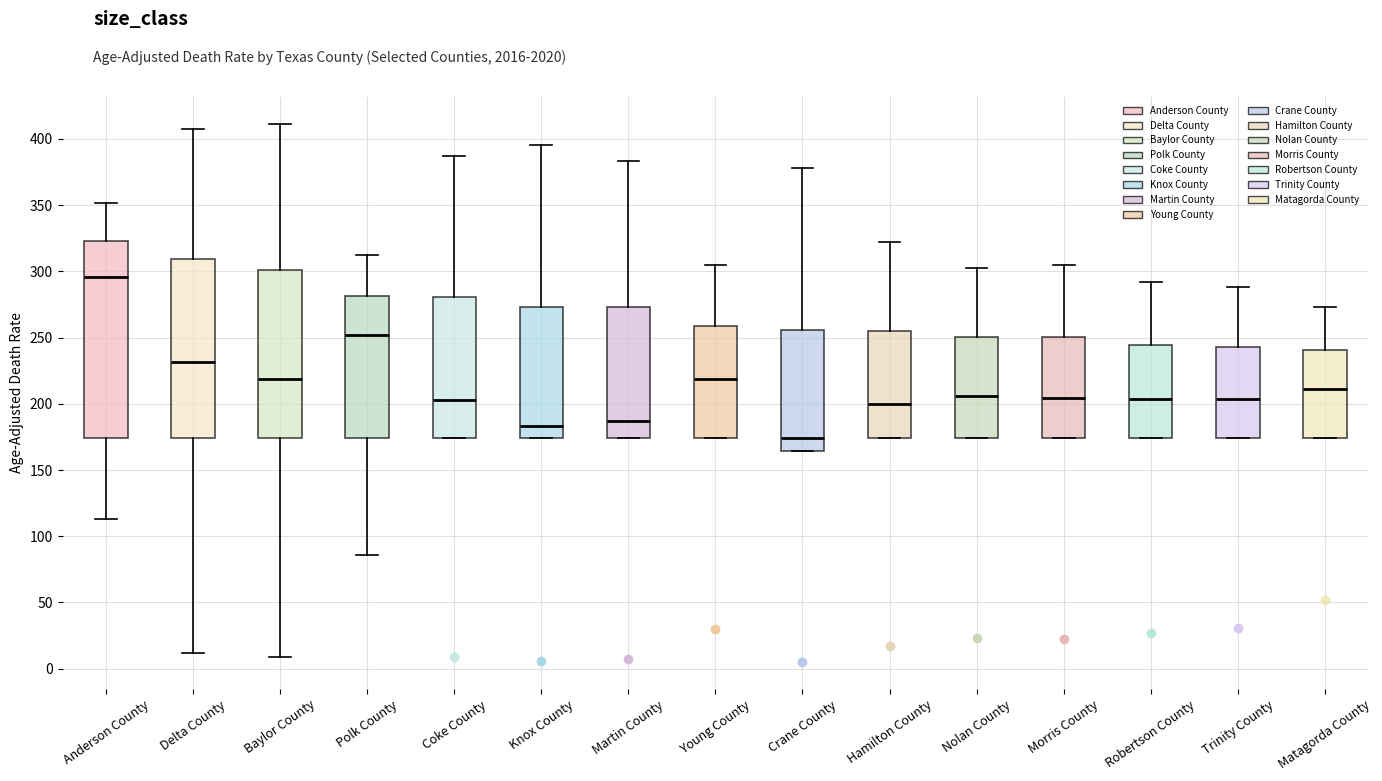

Reading left to right, read every box against the y-axis: the position of its median line, the range the box covers, and the ends of its whiskers. The values are not printed on the chart, so give them approximately, as read against the axis.

Anderson County: median 295, box 175 to 325, whiskers 115 to 350
Delta County: median 230, box 175 to 310, whiskers 10 to 410
Baylor County: median 220, box 175 to 300, whiskers 10 to 410
Polk County: median 250, box 175 to 280, whiskers 85 to 315
Coke County: median 205, box 175 to 280, whiskers 175 to 390
Knox County: median 185, box 175 to 275, whiskers 175 to 395
Martin County: median 185, box 175 to 275, whiskers 175 to 385
Young County: median 220, box 175 to 260, whiskers 175 to 305
Crane County: median 175, box 165 to 255, whiskers 165 to 380
Hamilton County: median 200, box 175 to 255, whiskers 175 to 320
Nolan County: median 205, box 175 to 250, whiskers 175 to 300
Morris County: median 205, box 175 to 250, whiskers 175 to 305
Robertson County: median 205, box 175 to 245, whiskers 175 to 290
Trinity County: median 205, box 175 to 245, whiskers 175 to 290
Matagorda County: median 210, box 175 to 240, whiskers 175 to 275